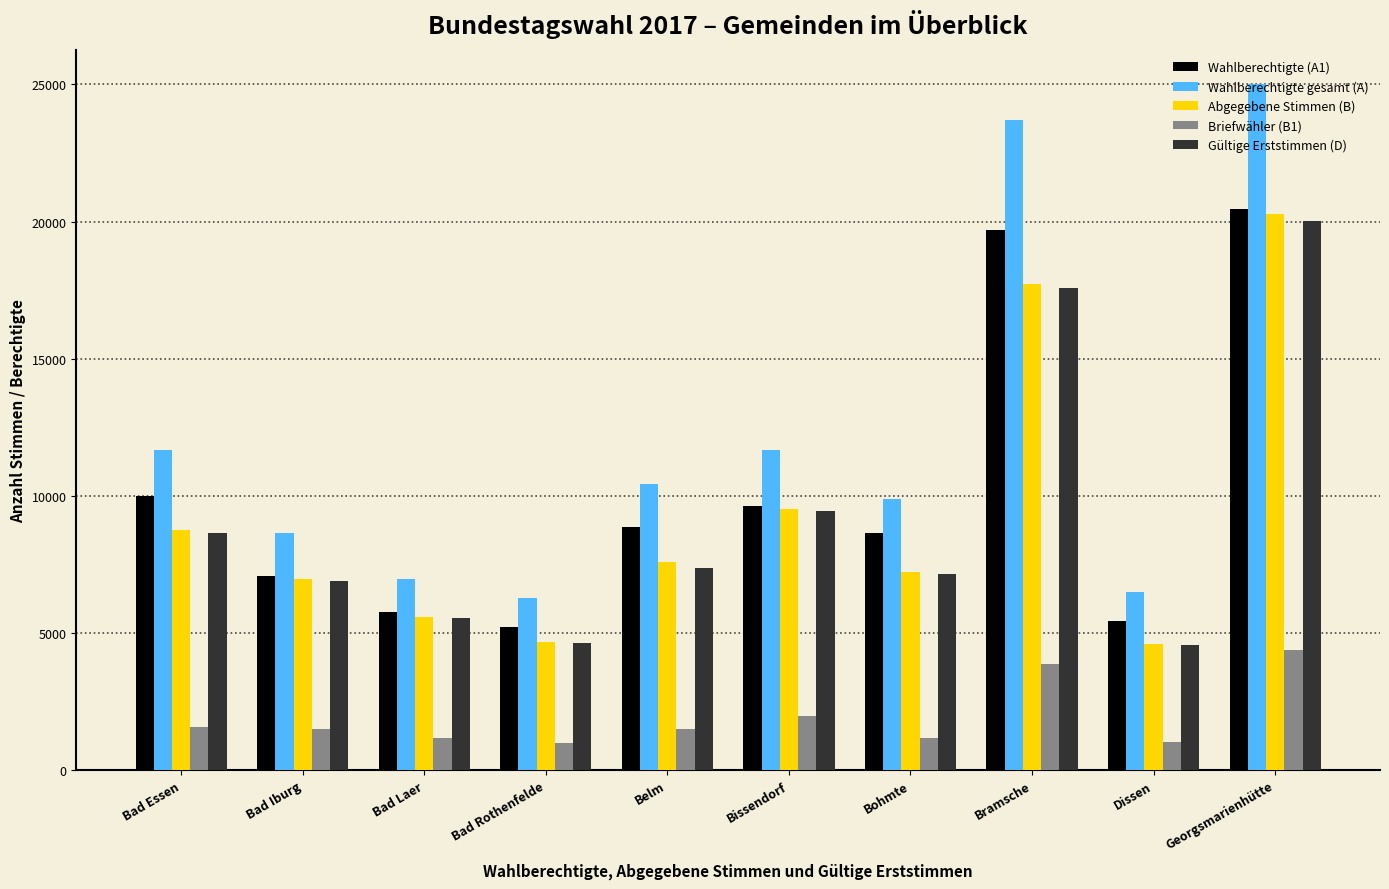

The value of Wahlberechtigte gesamt (A) at Bohmte is 15905. True or false?

False